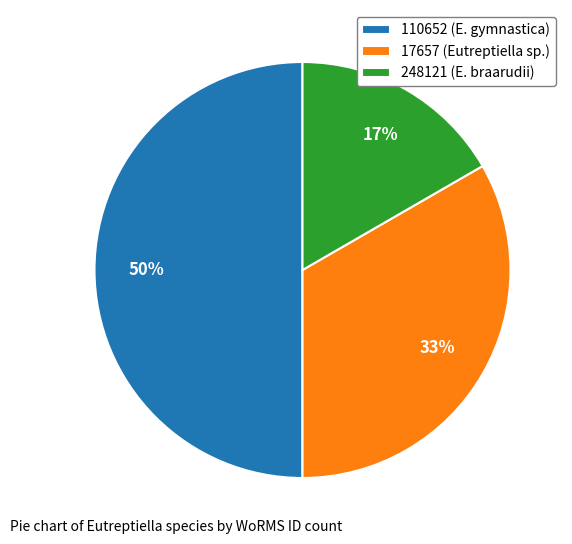

To the nearest percent, what is the combined percentage of 110652 (E. gymnastica) and 248121 (E. braarudii)?

67%